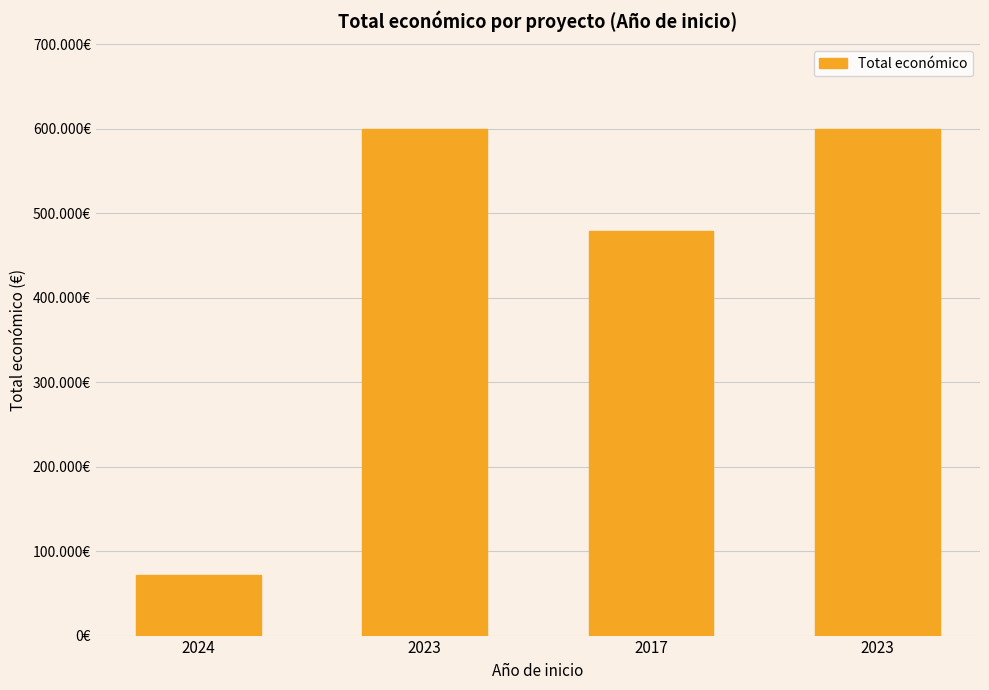

List the labels in order of value, largest first.

2023, 2023, 2017, 2024